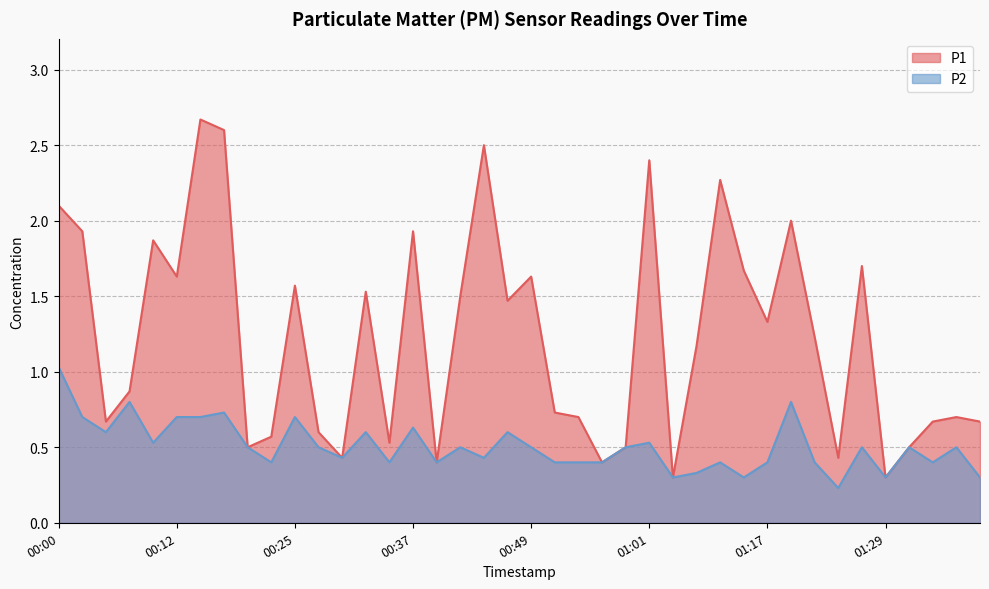

True or false: P1 has more than 0 points higher than both neighbors.

True